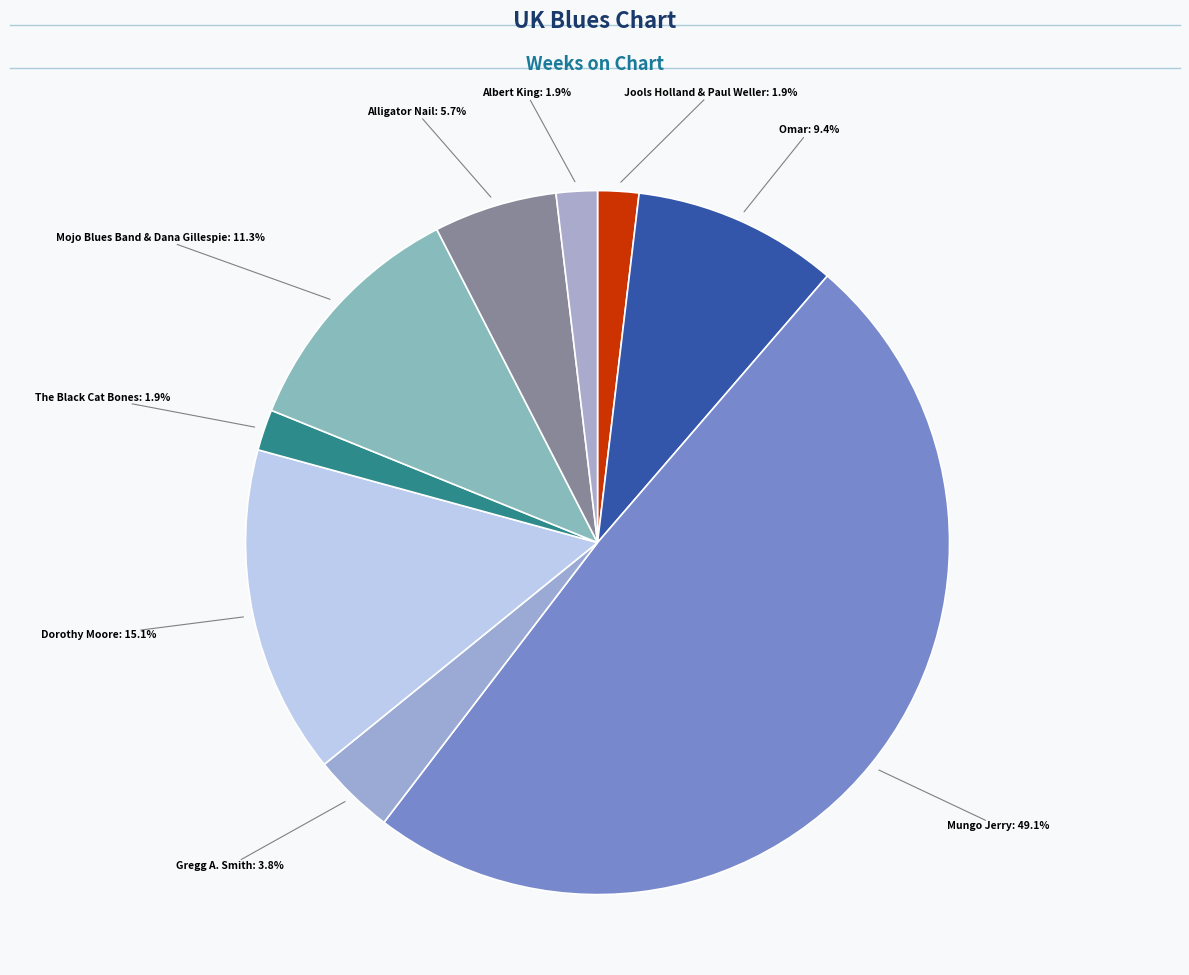

Which slice is the largest?

Mungo Jerry